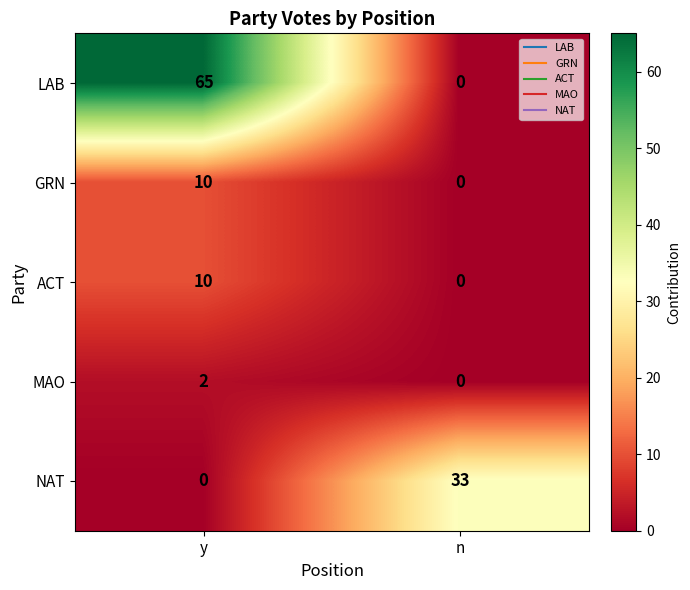

What is the difference between the maximum and minimum values in the LAB series?

65